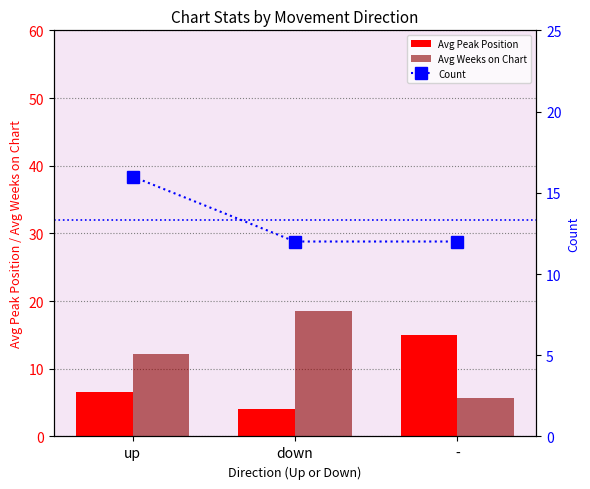

True or false: Avg Weeks on Chart has a value of 18.6 at down.

True